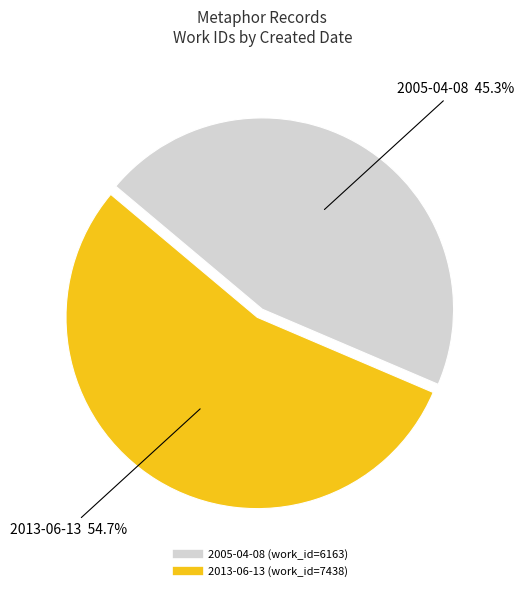

To the nearest percent, what is the difference between the 2013-06-13 and 2005-04-08 slice percentages?

9%